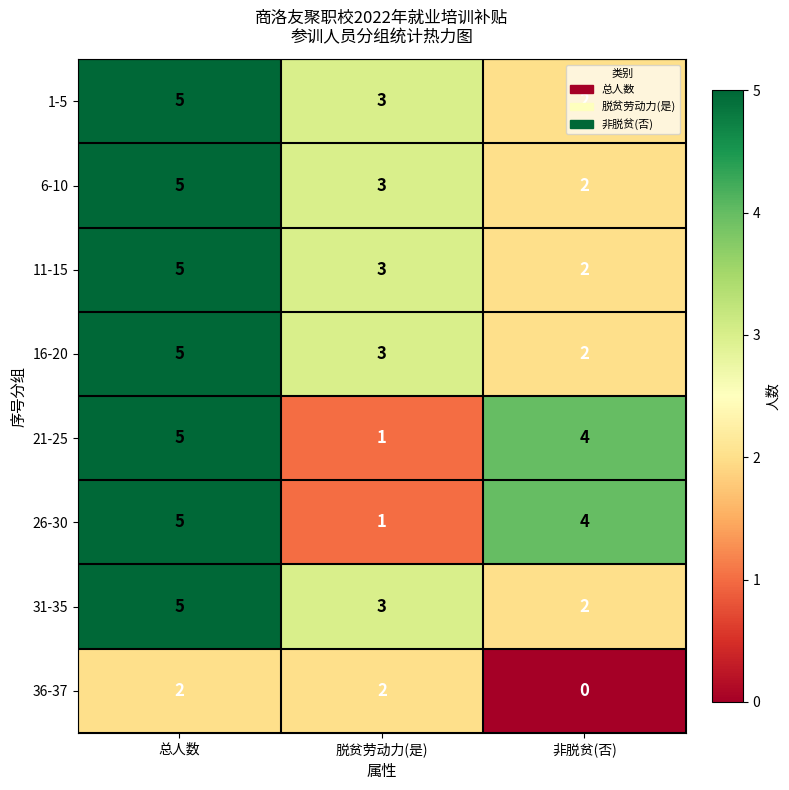

What is the spread (max minus min) of values at 总人数?

3